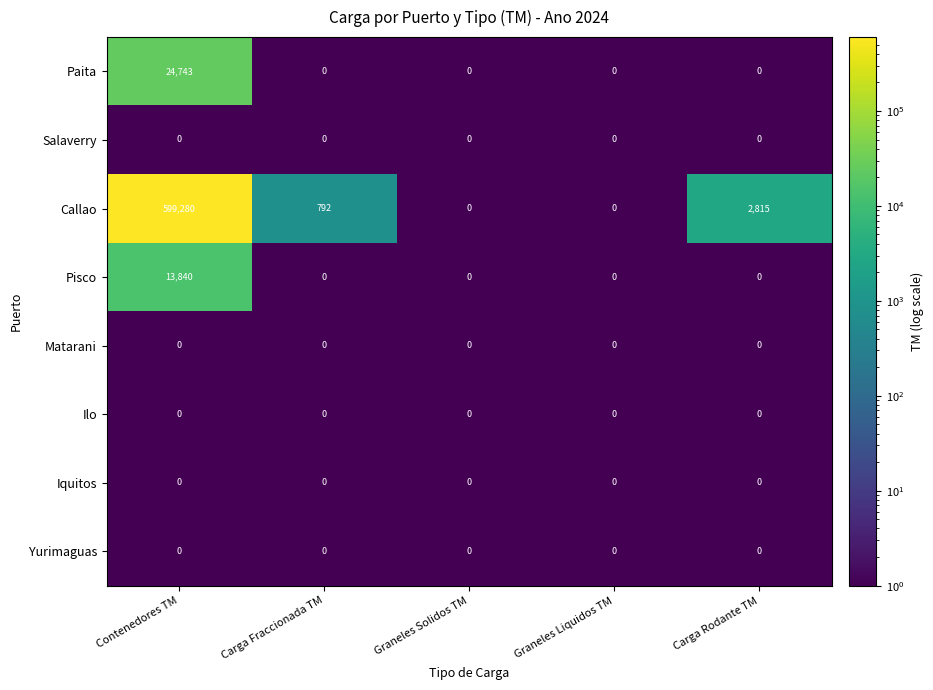

The Ilo series shows 0 at Carga Fraccionada TM. True or false?

True